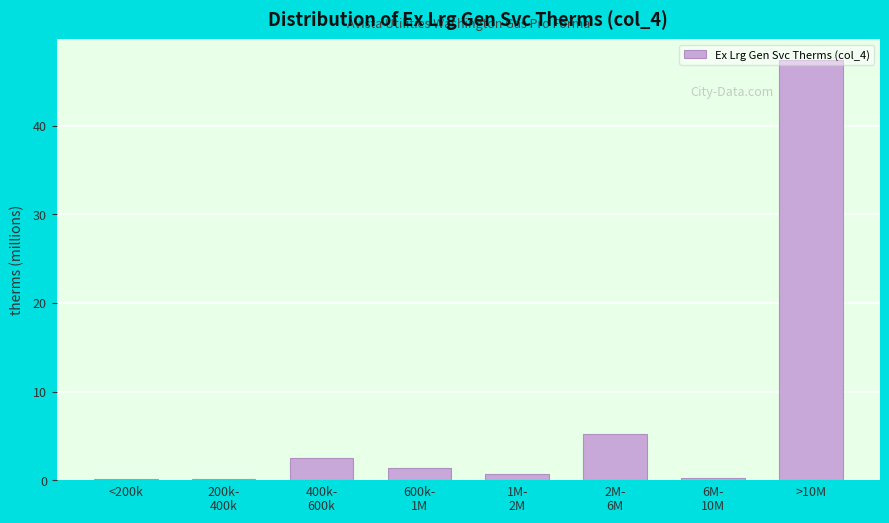

What is the maximum value shown in the chart?

47.4